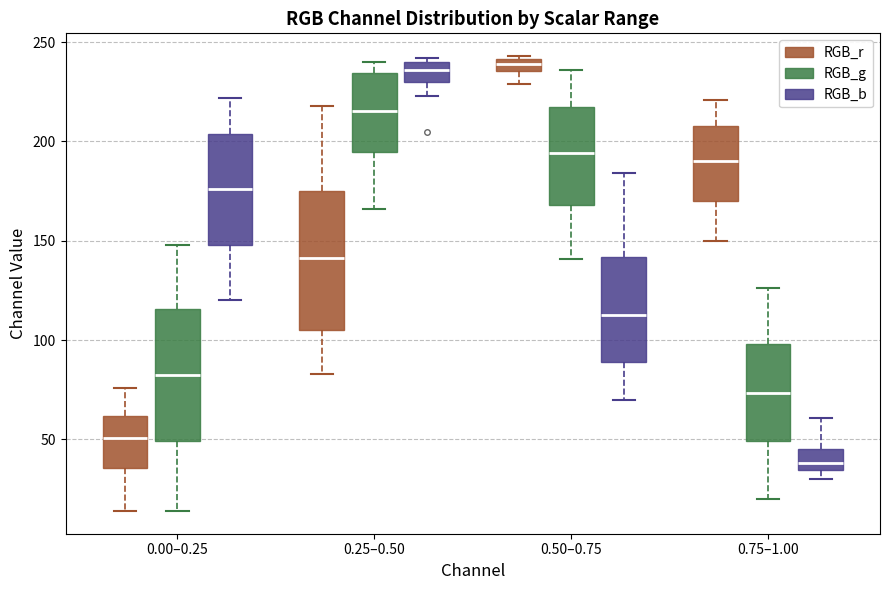

Where is the lower edge of the box for 0.25–0.50 (RGB_g) on the y-axis? The values are not printed on the chart, so give them approximately, as read against the axis.

195